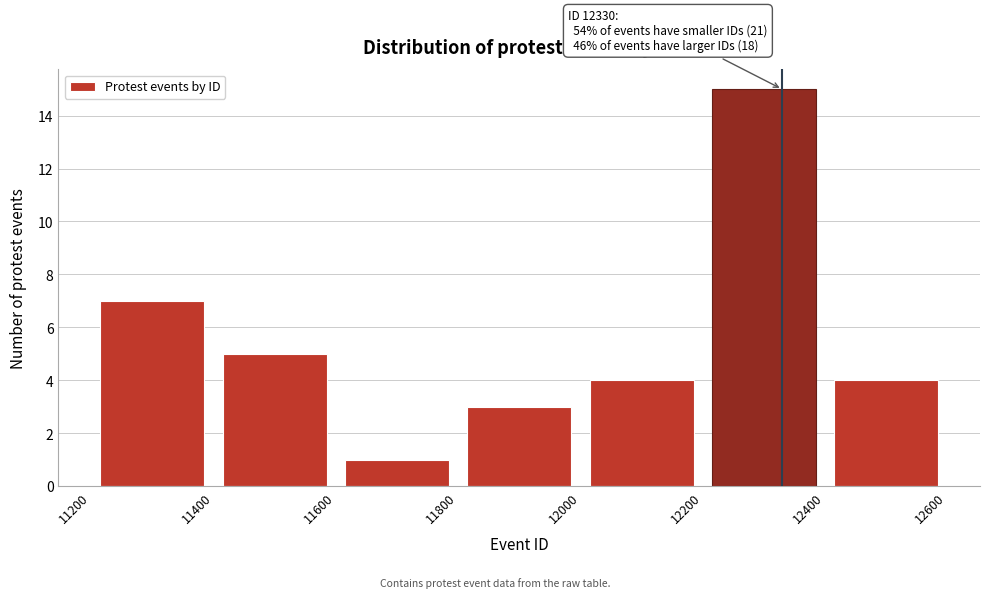

Over which range of the x-axis is the bar tallest?

12200 to 12400